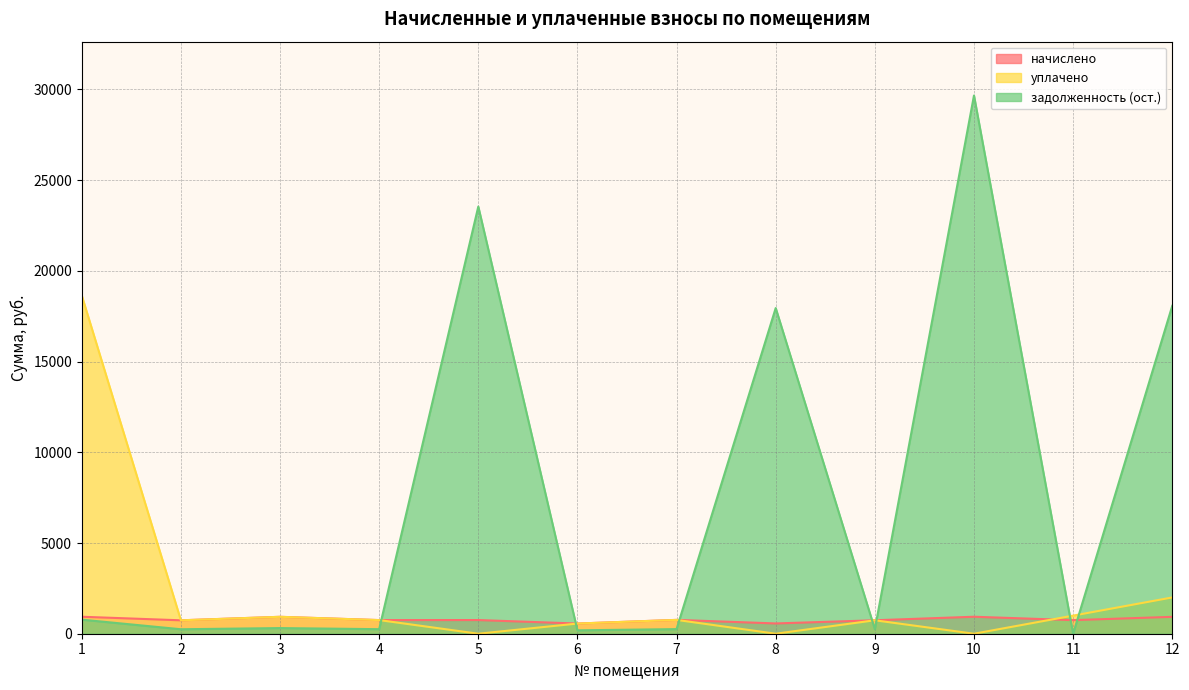

How many categories are shown in the chart?

12